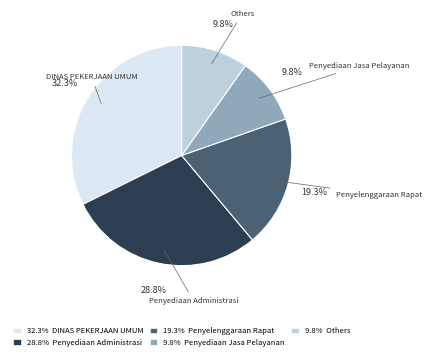

What is the largest slice in the pie chart?

32.3% DINAS PEKERJAAN UMUM